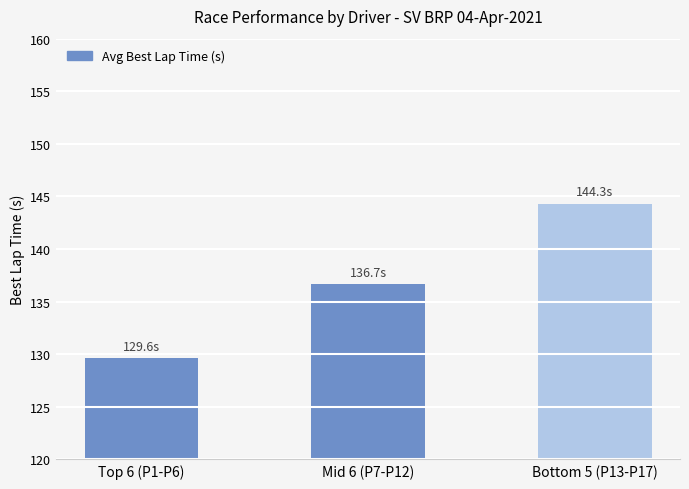

Where does the data first go above 136?

Mid 6 (P7-P12)